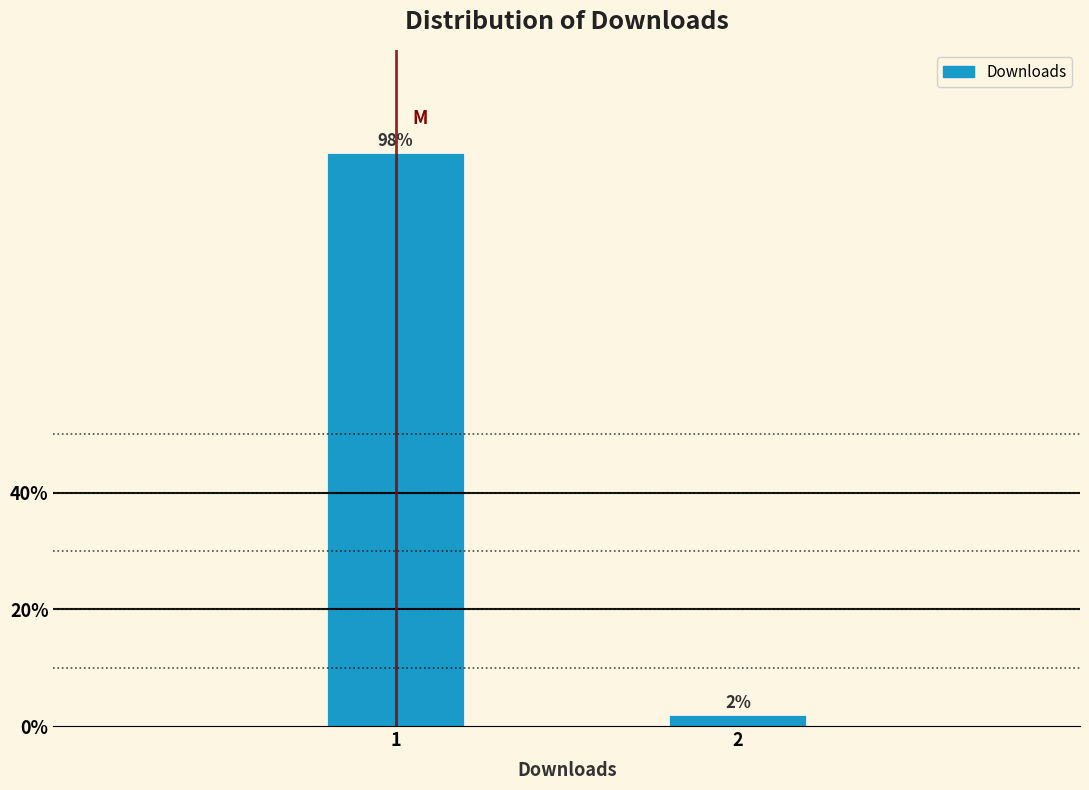

What is the value of the 1st bar from the left?

98.2